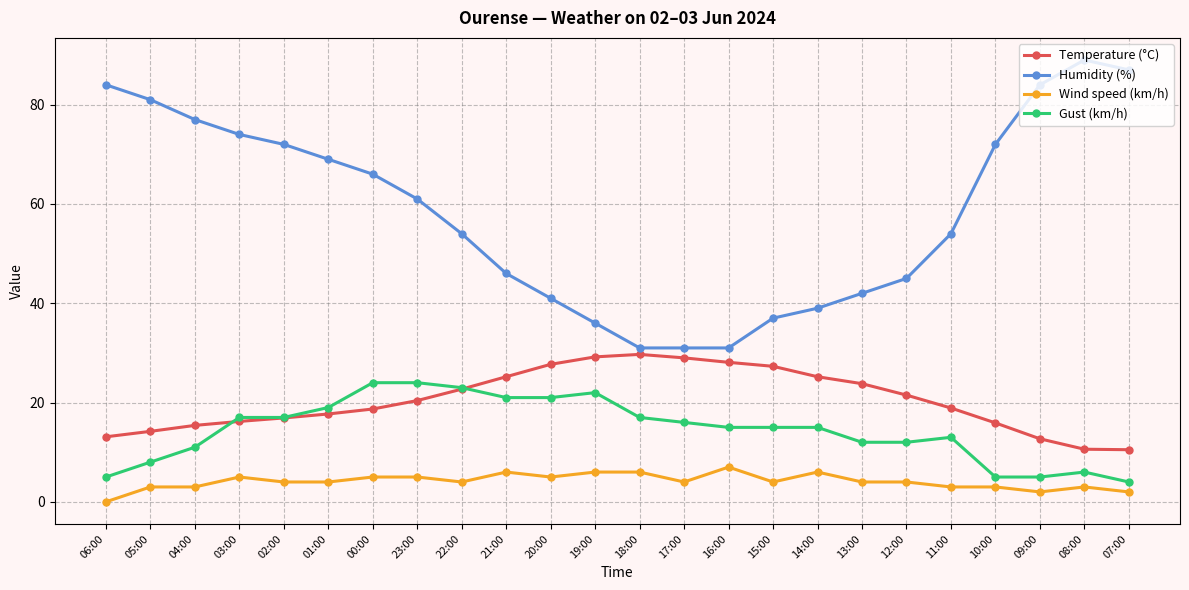

List the series in order of their peak value, highest first.

Humidity (%), Temperature (°C), Gust (km/h), Wind speed (km/h)